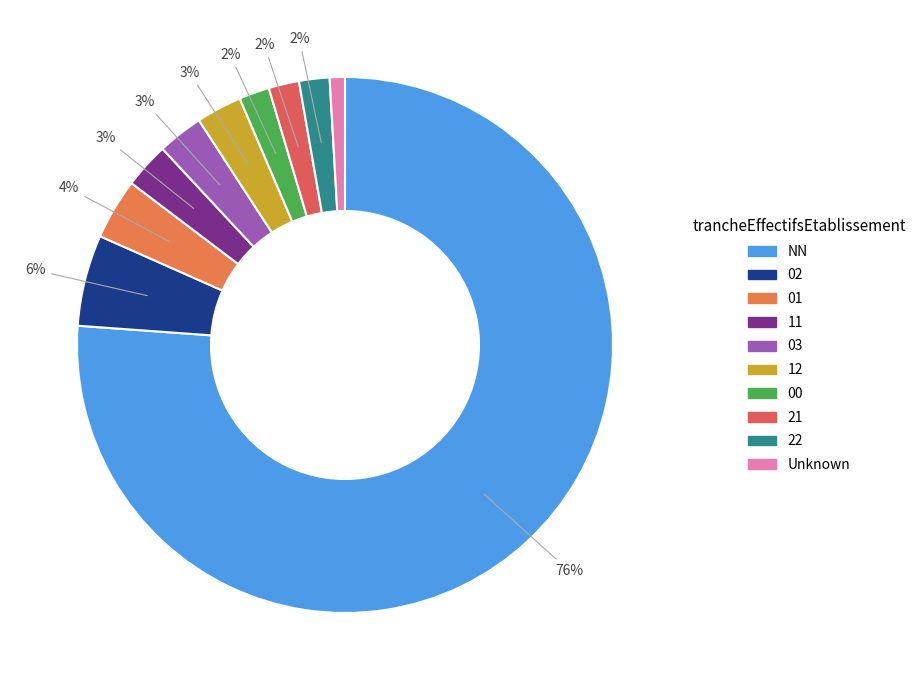

What is the change in value from 02 to 03?

-3